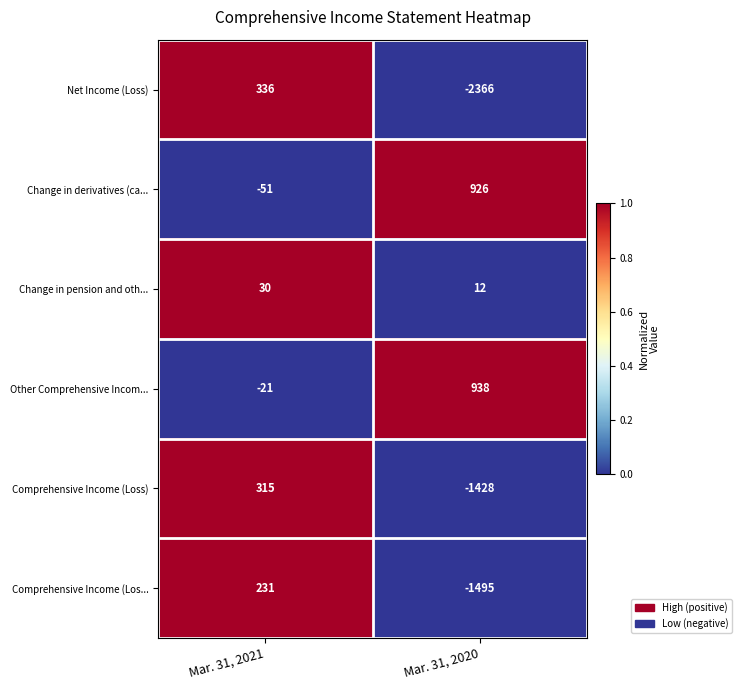

True or false: Change in derivatives (ca... has a value of 926 at Mar. 31, 2020.

True